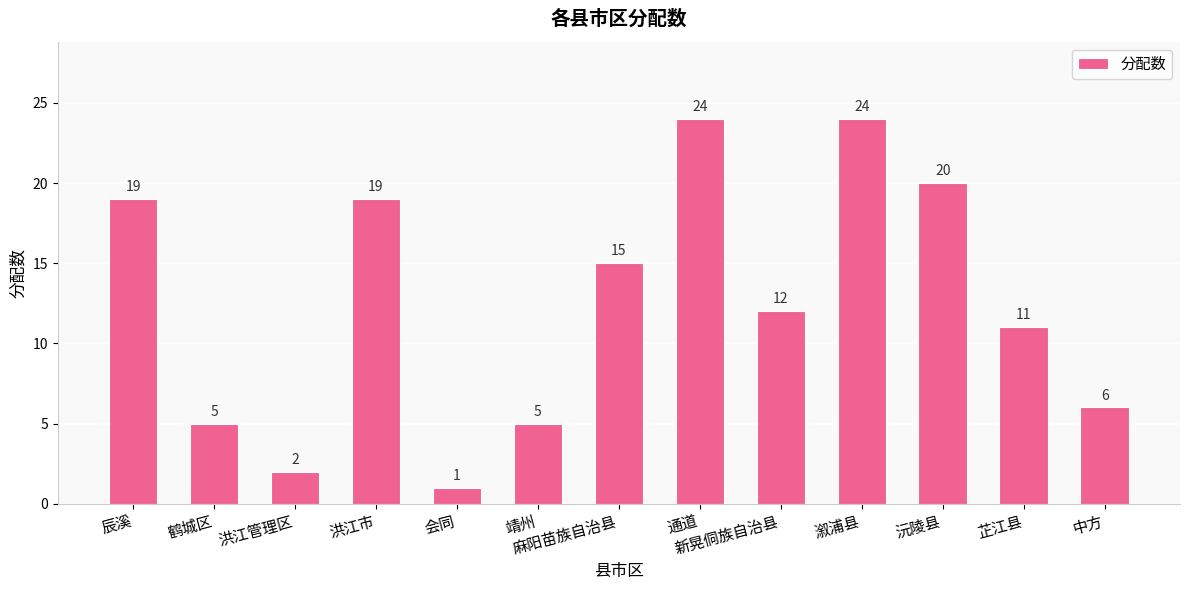

What is the sum of all values?

163